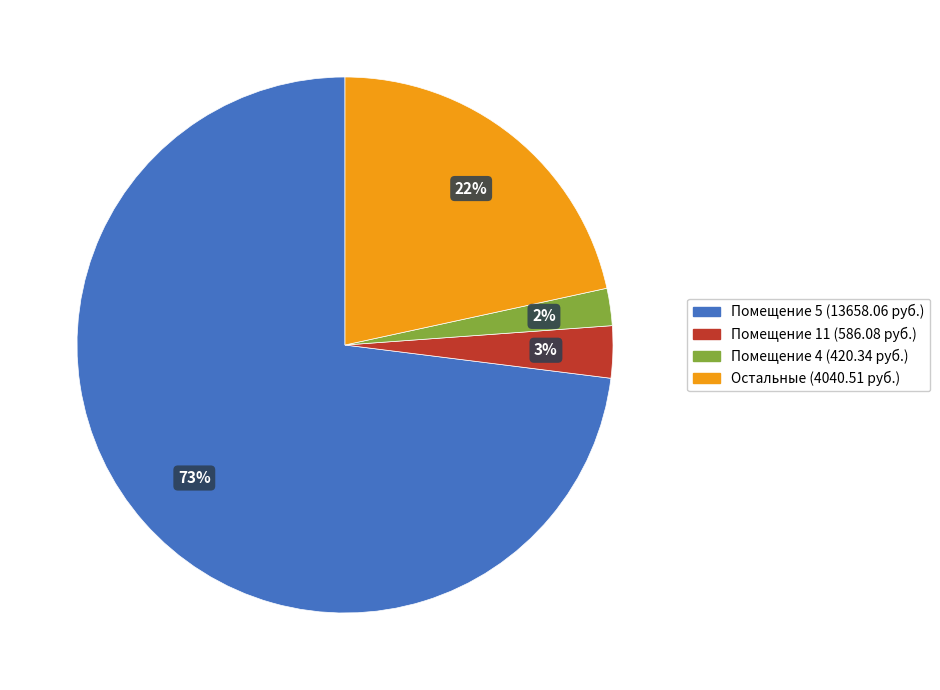

Does any single category account for the majority?

Yes